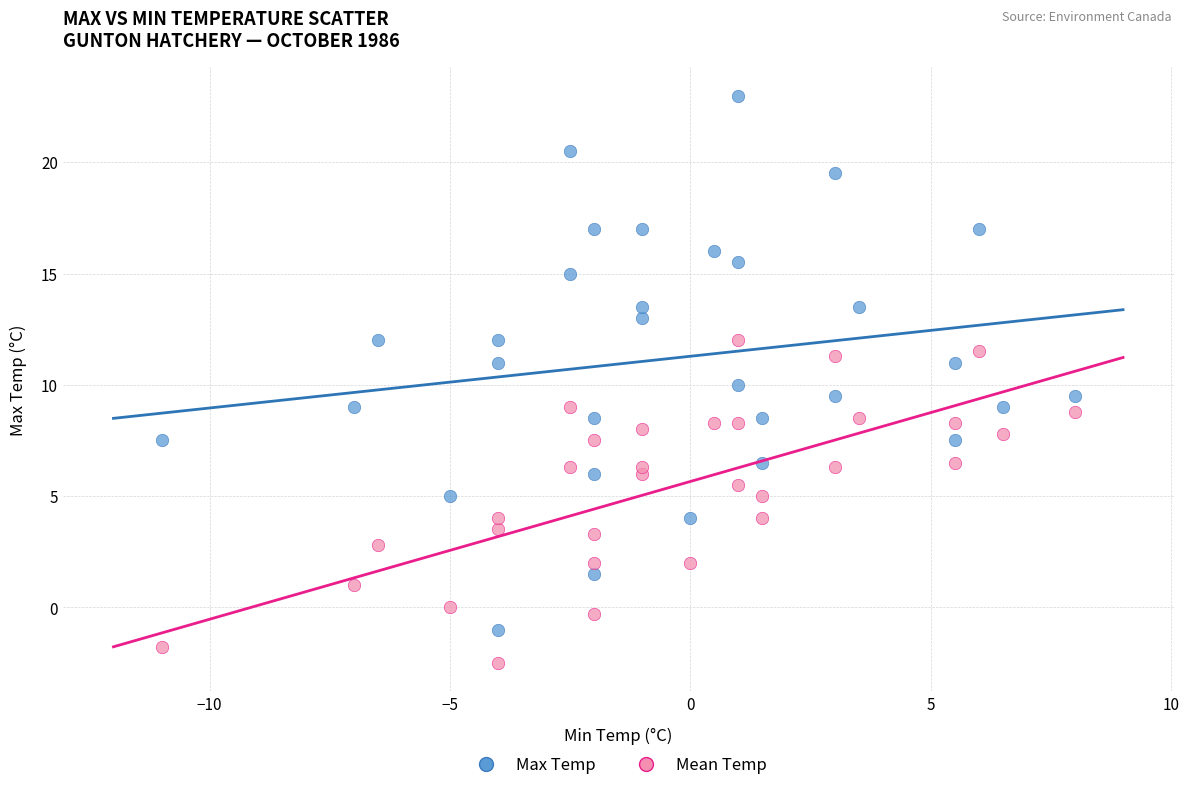

Across all data points, what is the range of X values (max minus min)?

19.0